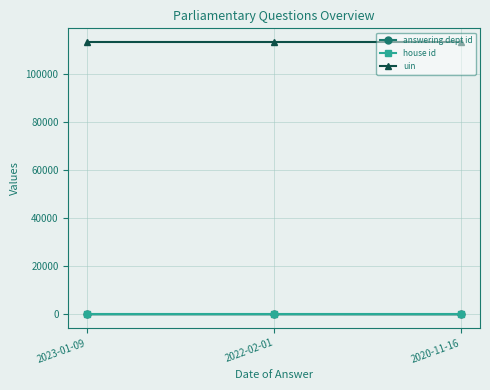

At which label does answering dept id first exceed 27?

2023-01-09